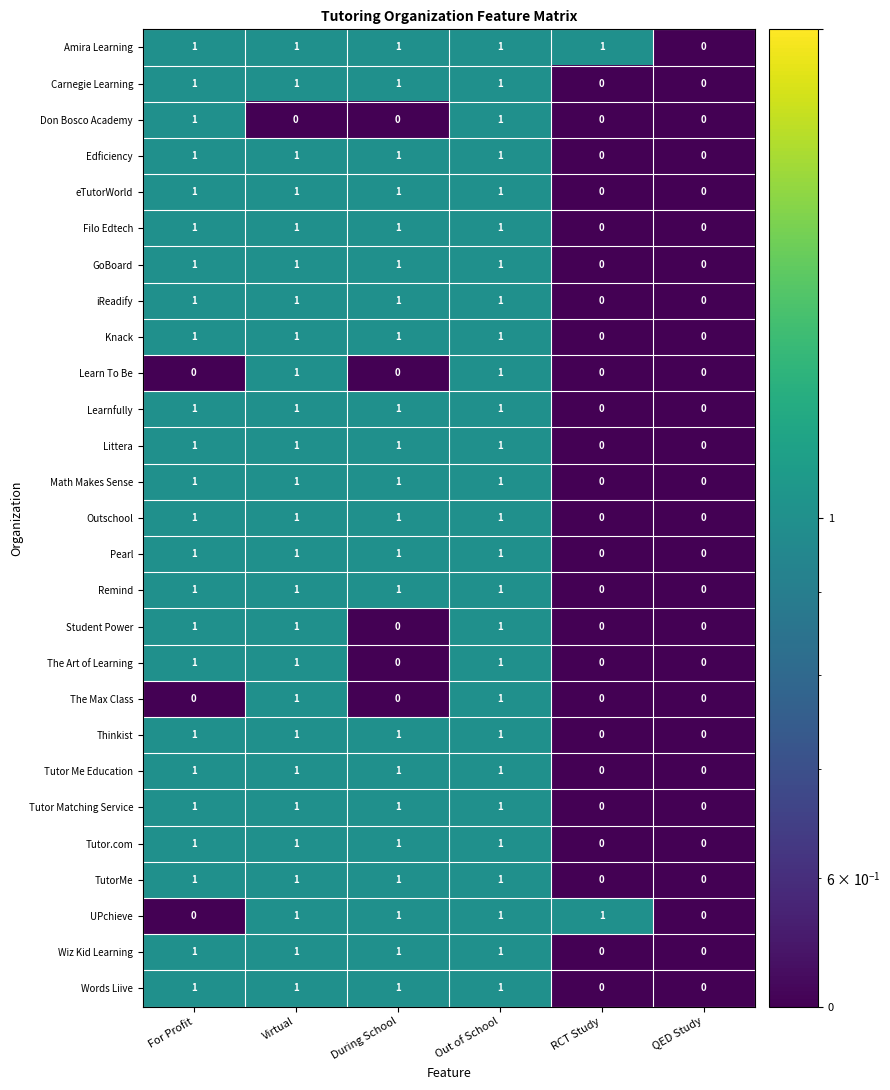

Which series has the largest total across all categories?

Amira Learning